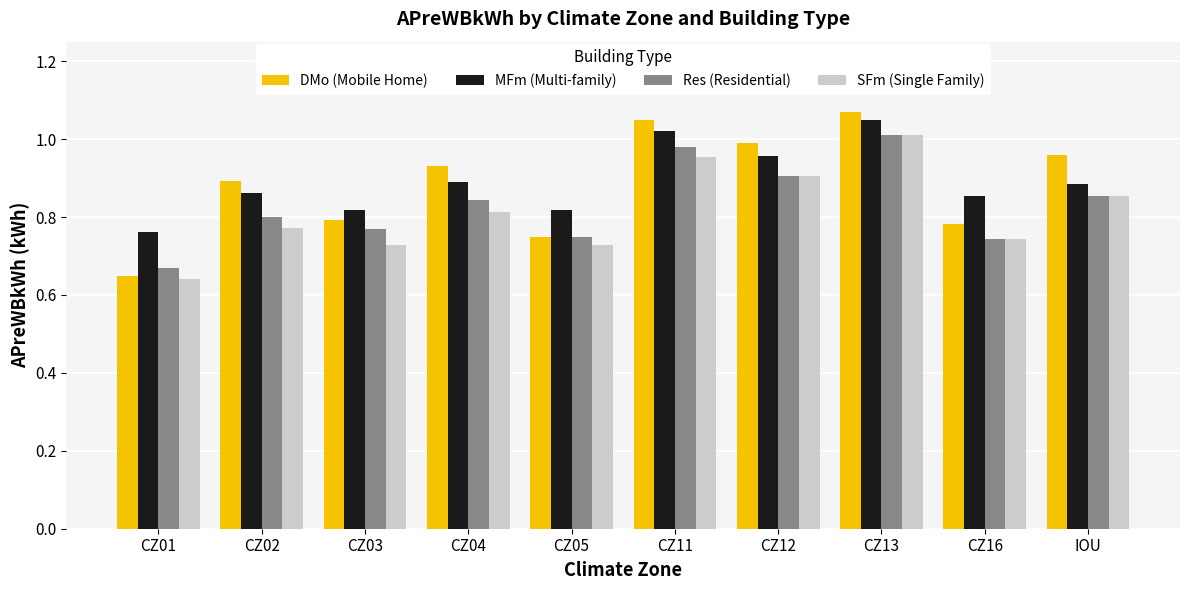

Is it true that SFm (Single Family) equals 0.9 at IOU?

True